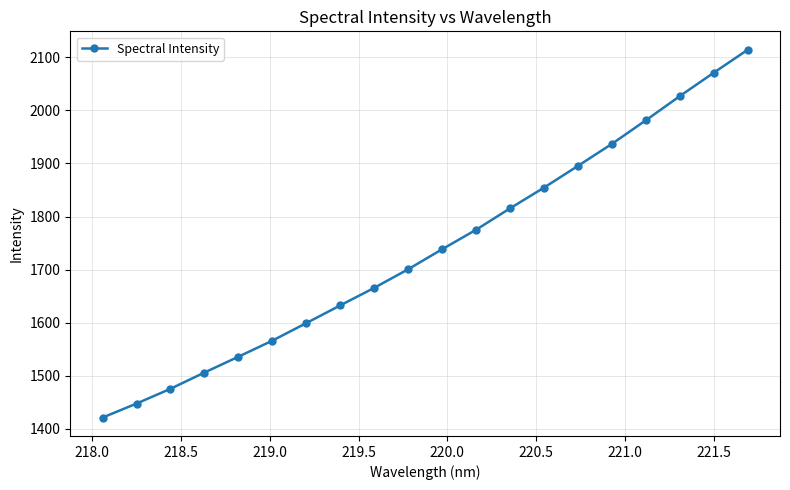

True or false: there are more than 1 points higher than both neighbors.

False